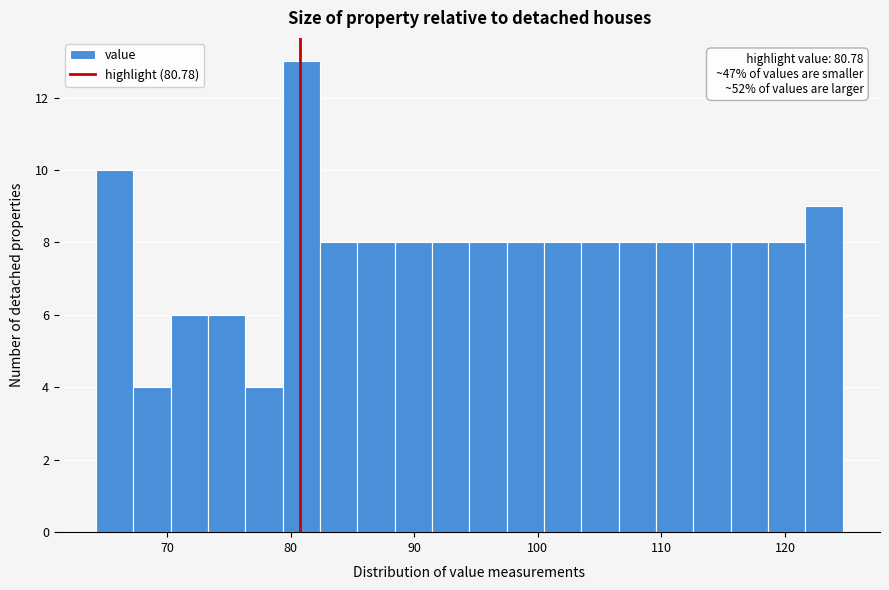

Read against the x-axis, roughly where is the centre of the tallest bar?

81